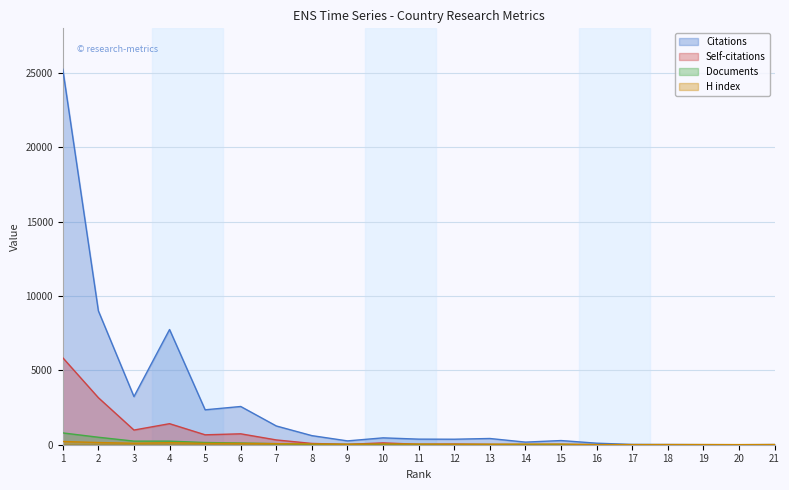

How many values in the Self-citations series exceed 29?

10